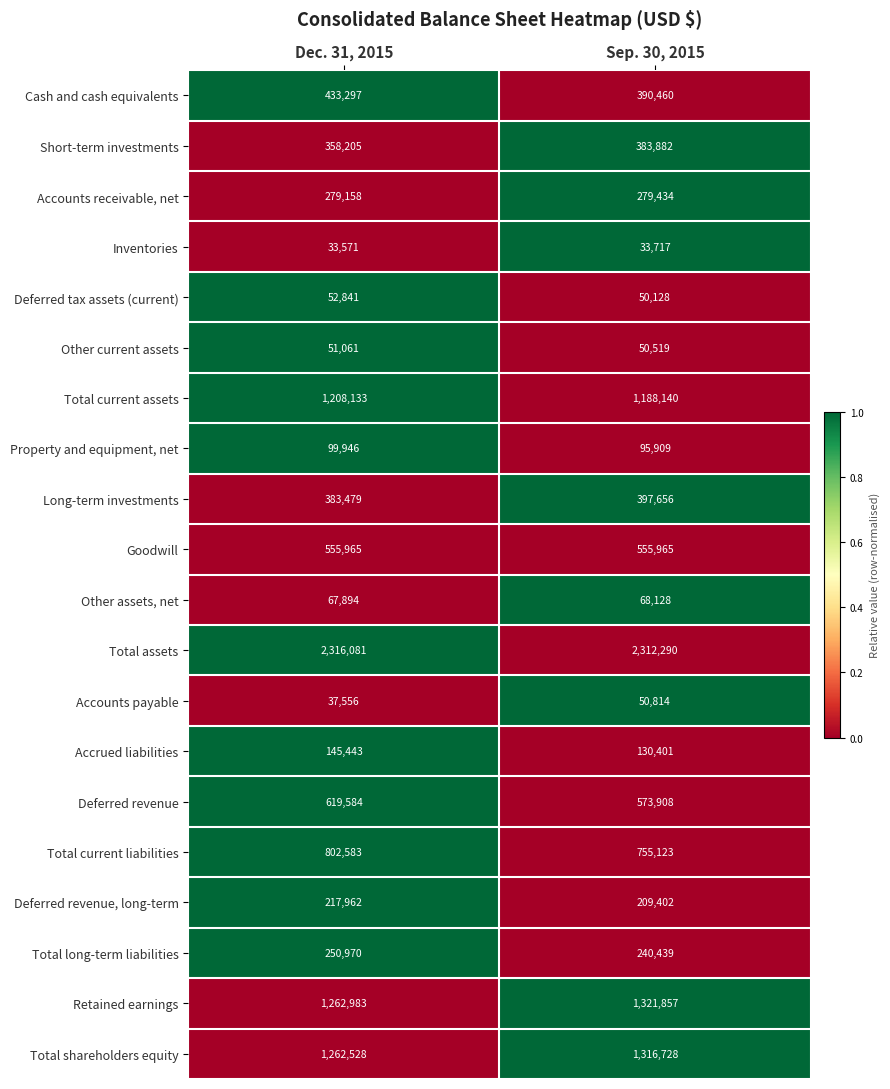

True or false: Deferred revenue has a value of 134865 at Dec. 31, 2015.

False